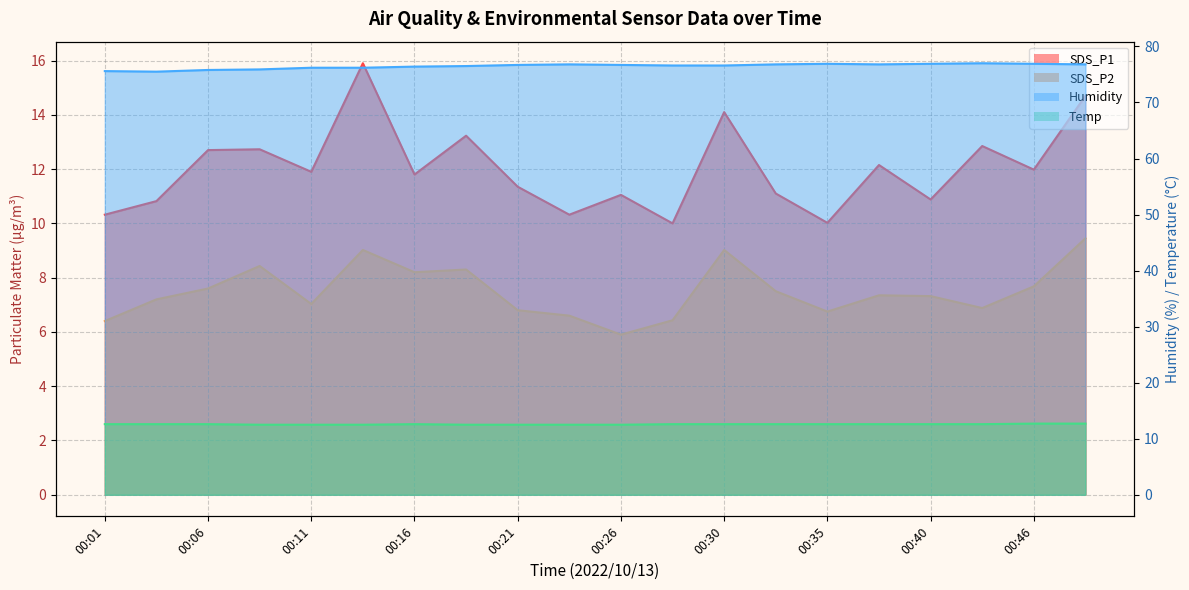

True or false: Humidity and Temp intersect in this chart.

False